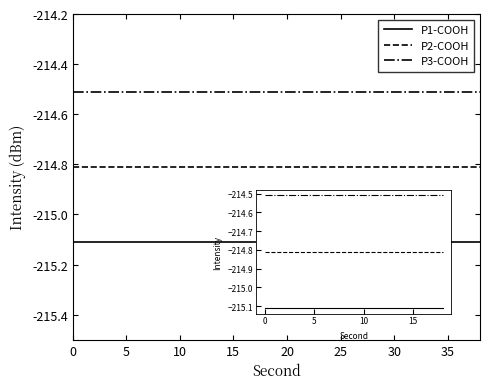

True or false: P3-COOH and P2-COOH cross at least once.

False